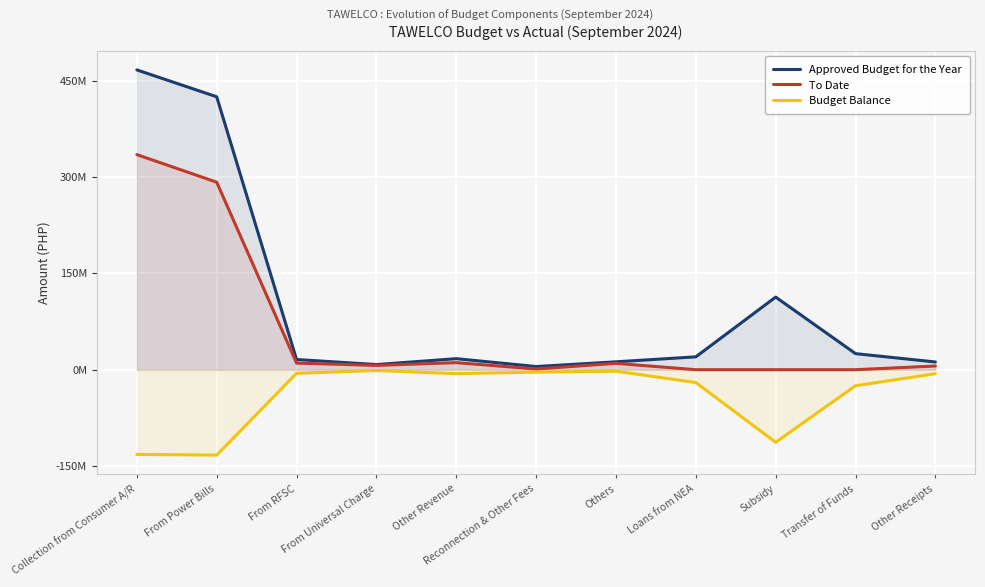

Where is To Date nearest to the value 167446997?

From Power Bills